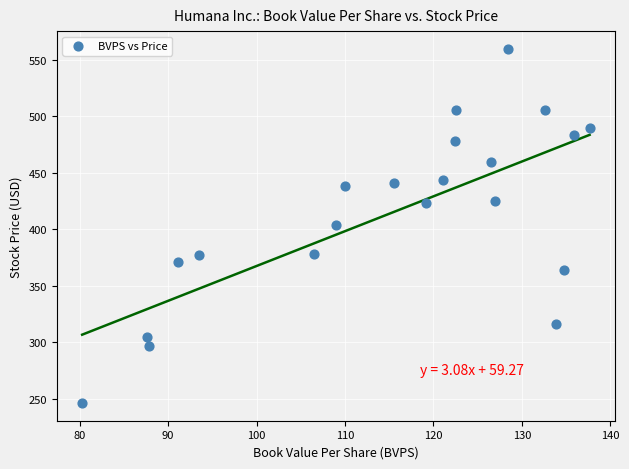

What is the range of Y values (max minus min)?

313.4